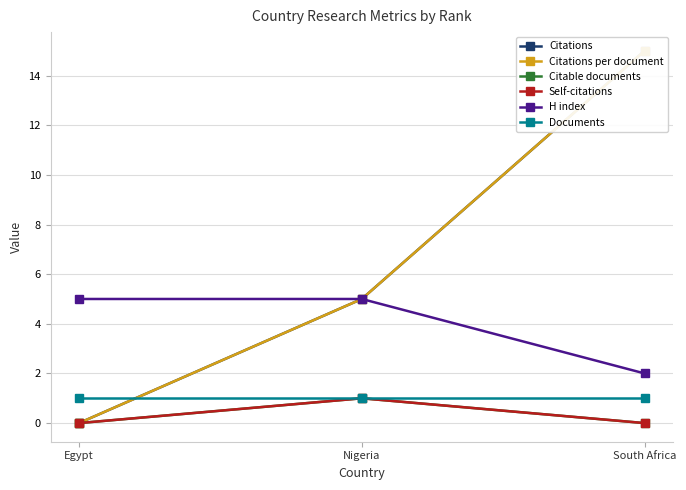

What are all the series names shown in the legend?

Citations, Citations per document, Citable documents, Self-citations, H index, Documents